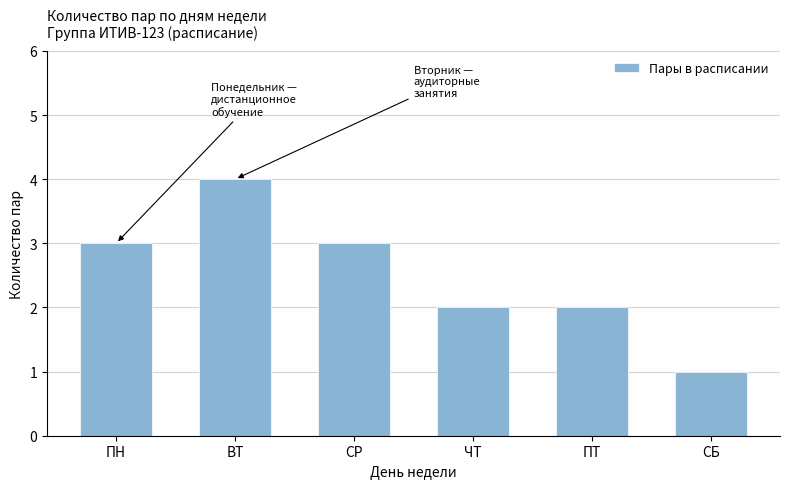

What is the value of the 5th bar from the left?

2